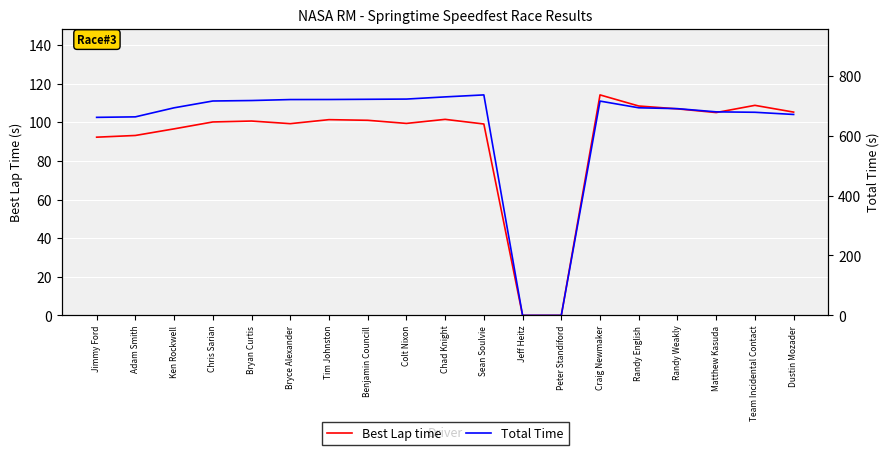

What is the label of the 15th point from the right?

Bryan Curtis